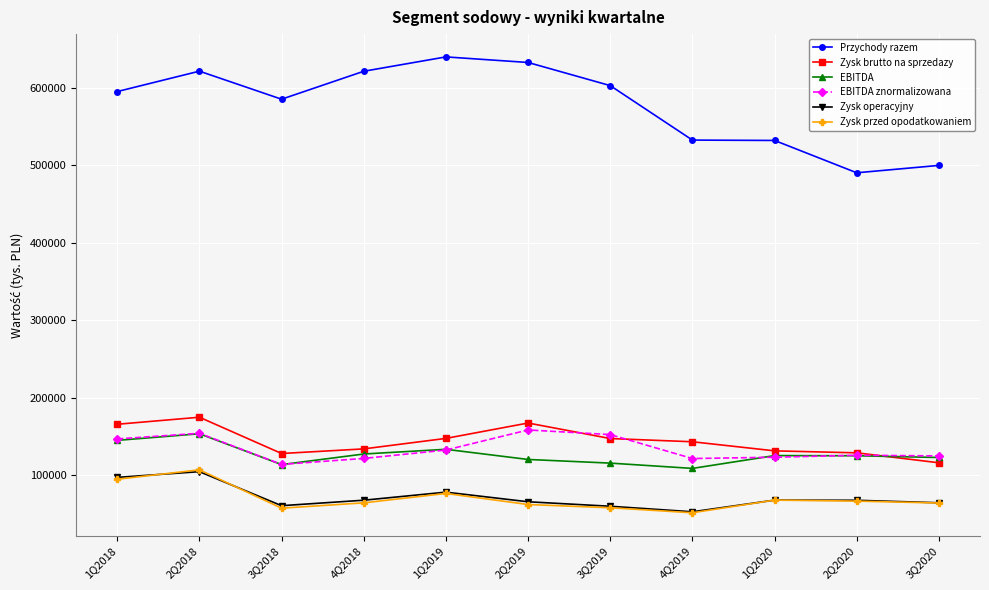

What is the label of the 11th point from the right?

1Q2018